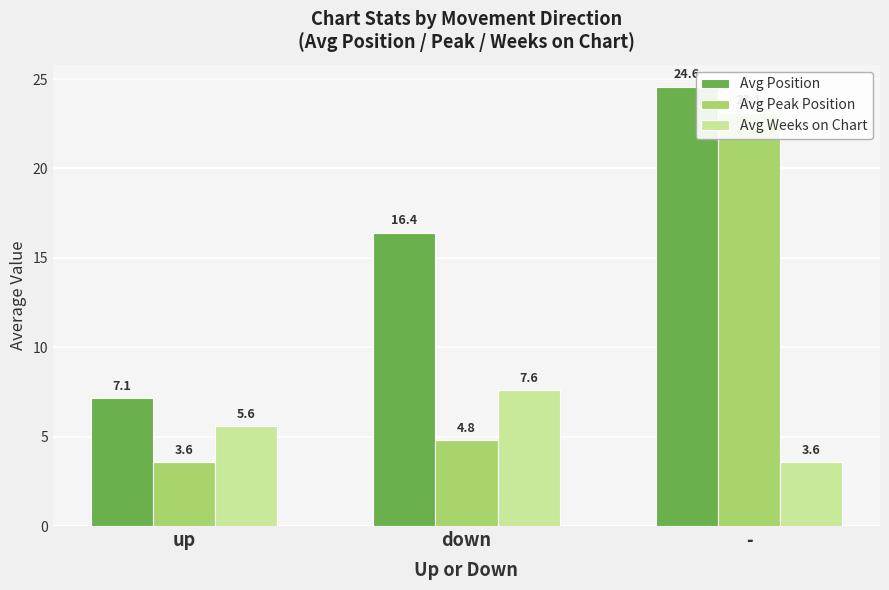

Where does the Avg Position series first go above 16?

down